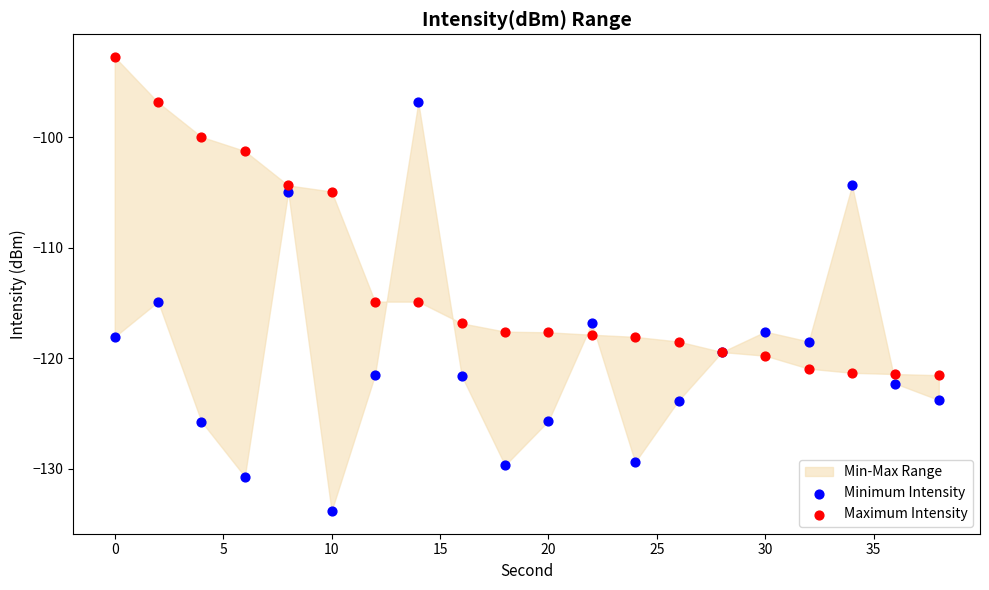

Which series contains the lowest Y value?

Minimum Intensity